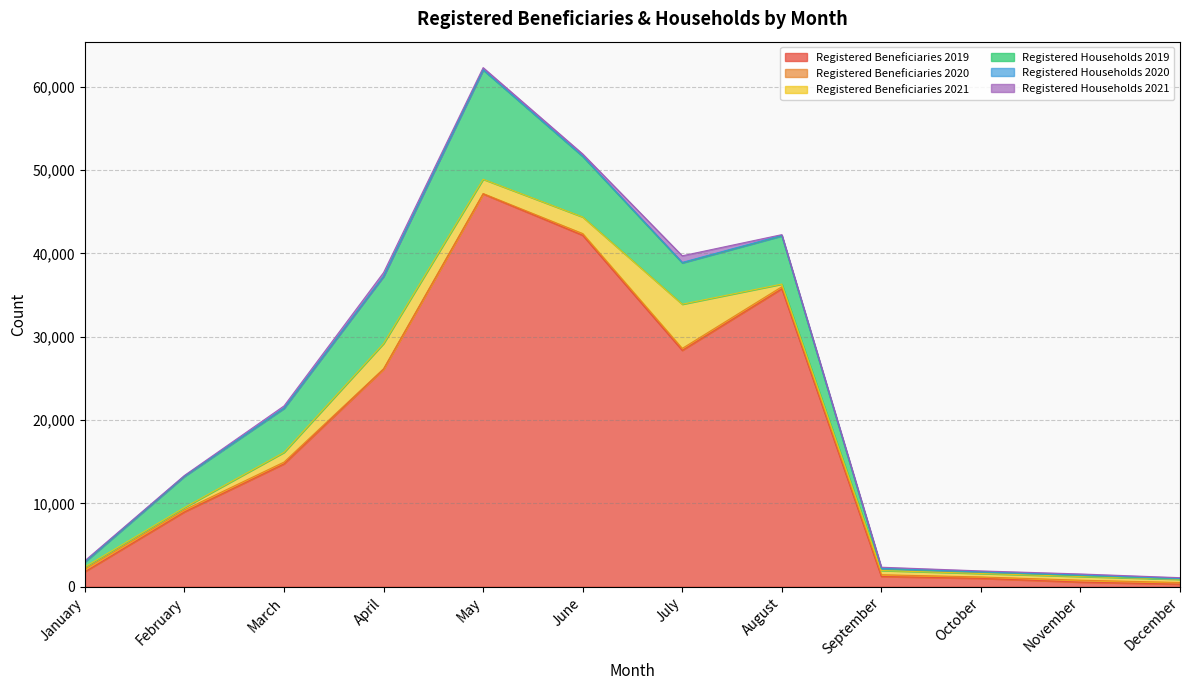

What is the maximum value shown in the chart?

47149